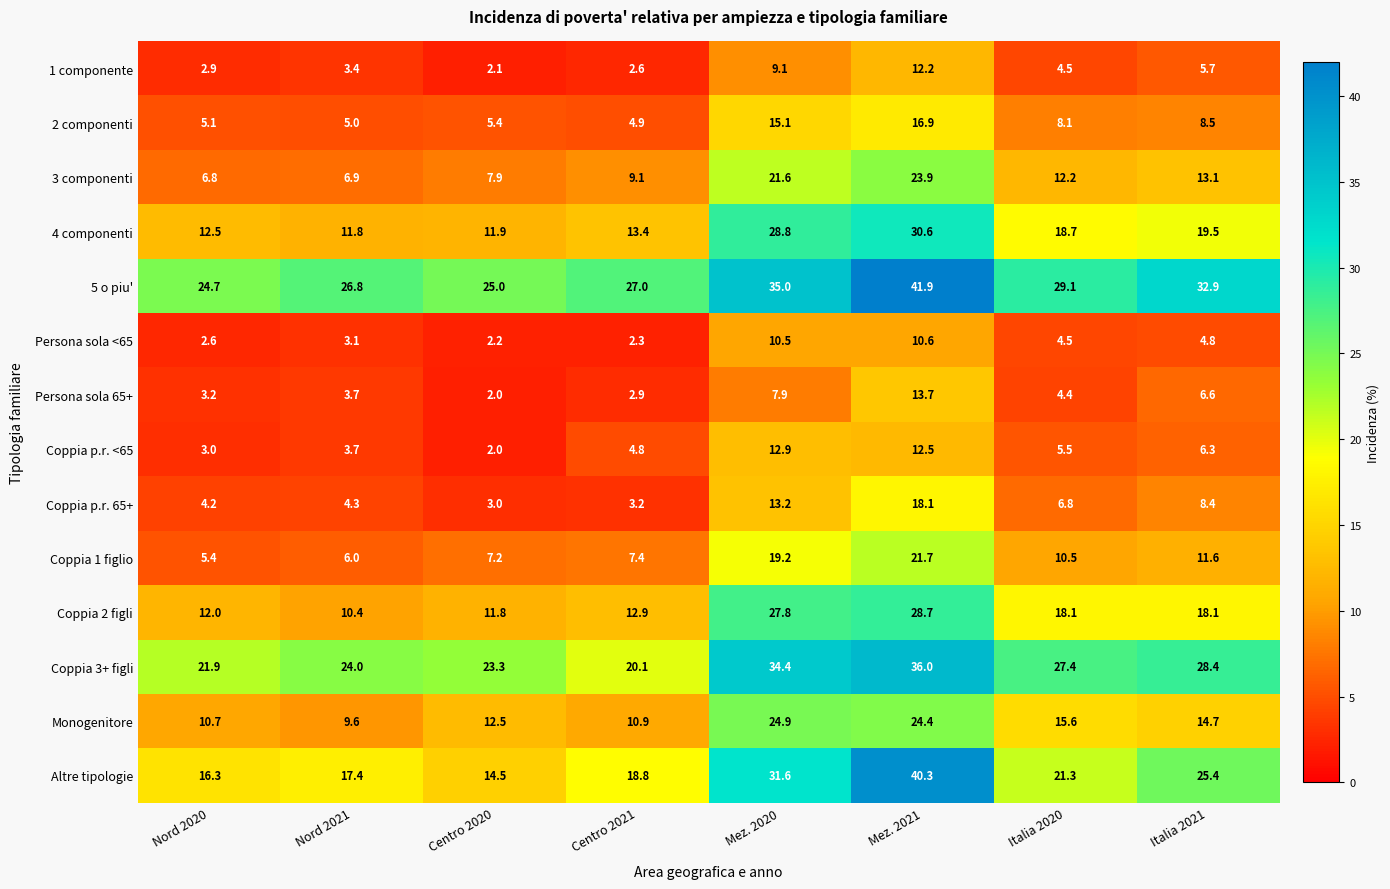

What is the sum of all 4 componenti values?

147.2